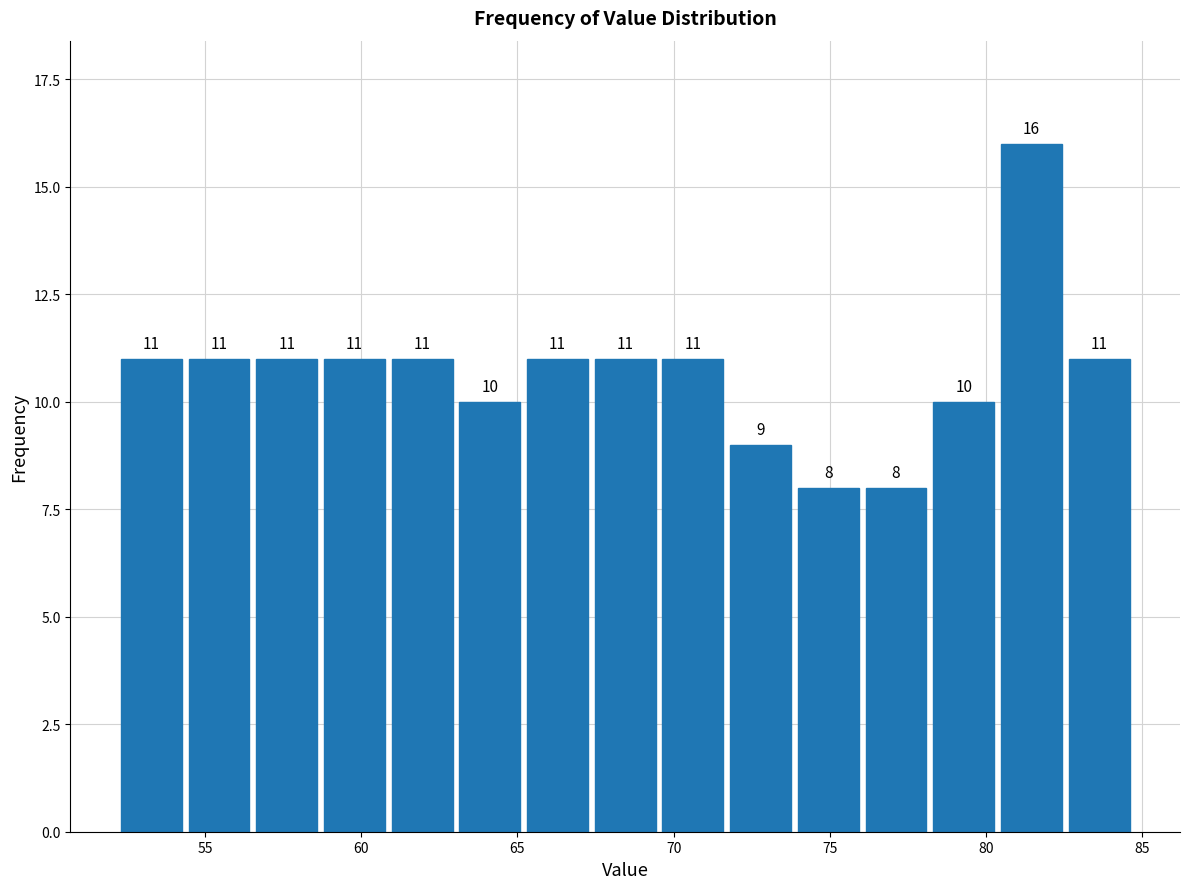

How tall is the bar that spans 82.5 to 84.5 on the x-axis? The bar edges are not printed on the chart, so give them approximately, as read against the axis.

11